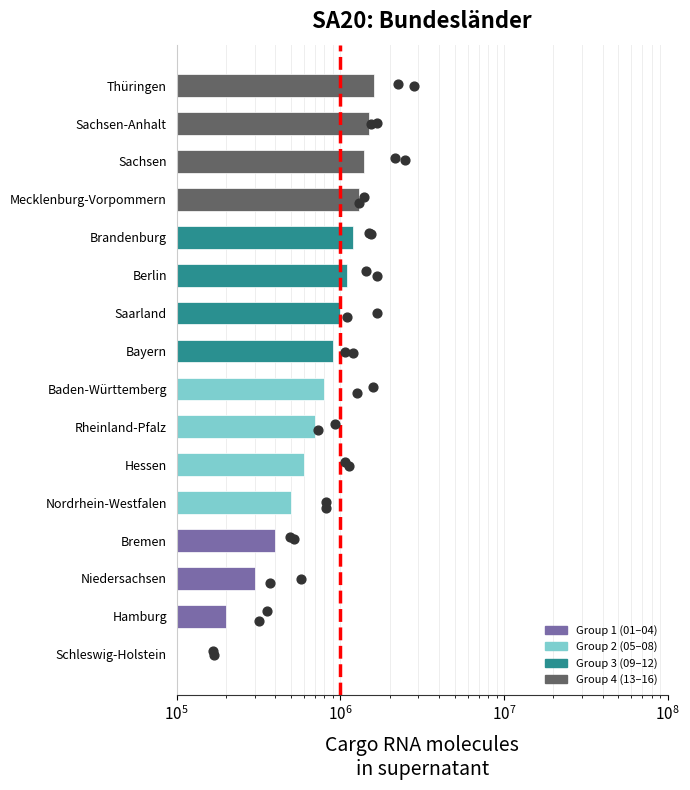

What is the change in value from Rheinland-Pfalz to Sachsen-Anhalt?

+800000